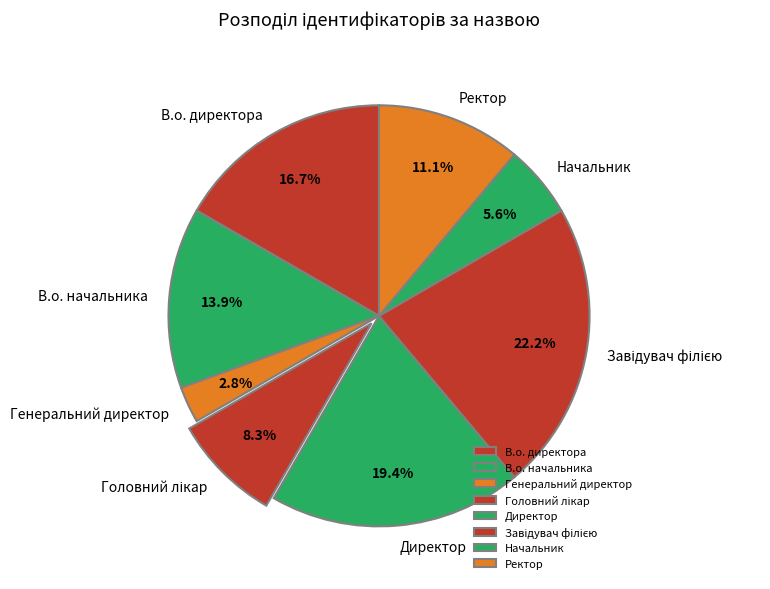

Which slice is the smallest?

Генеральний директор